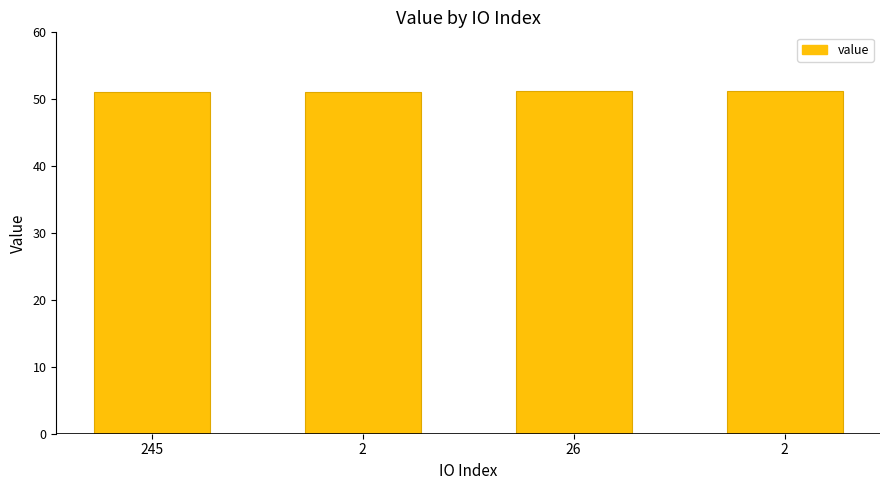

What is the maximum value shown in the chart?

51.2